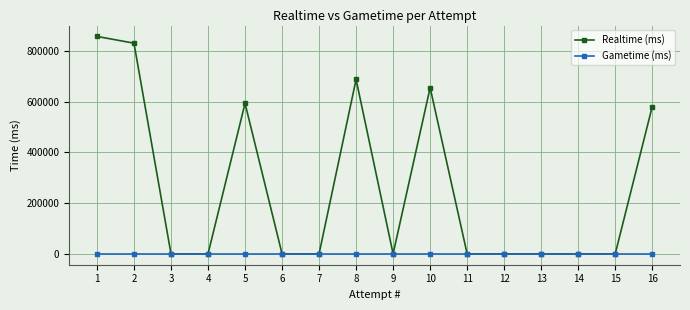

List the series in order of their overall mean, highest first.

Realtime (ms), Gametime (ms)